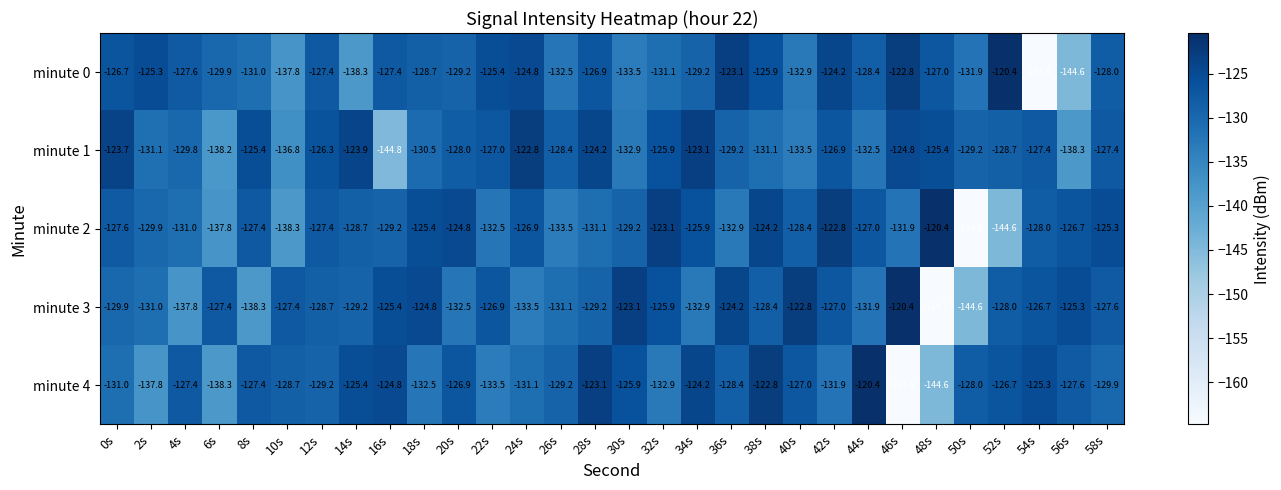

Which category has the lowest value in the minute 4 series?

46s